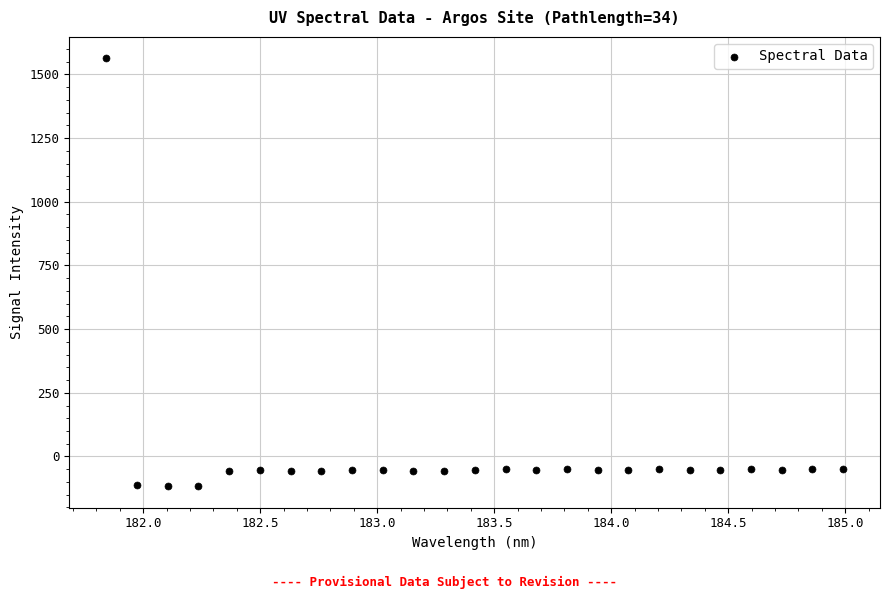

What is the range of Y values (max minus min)?

1680.6